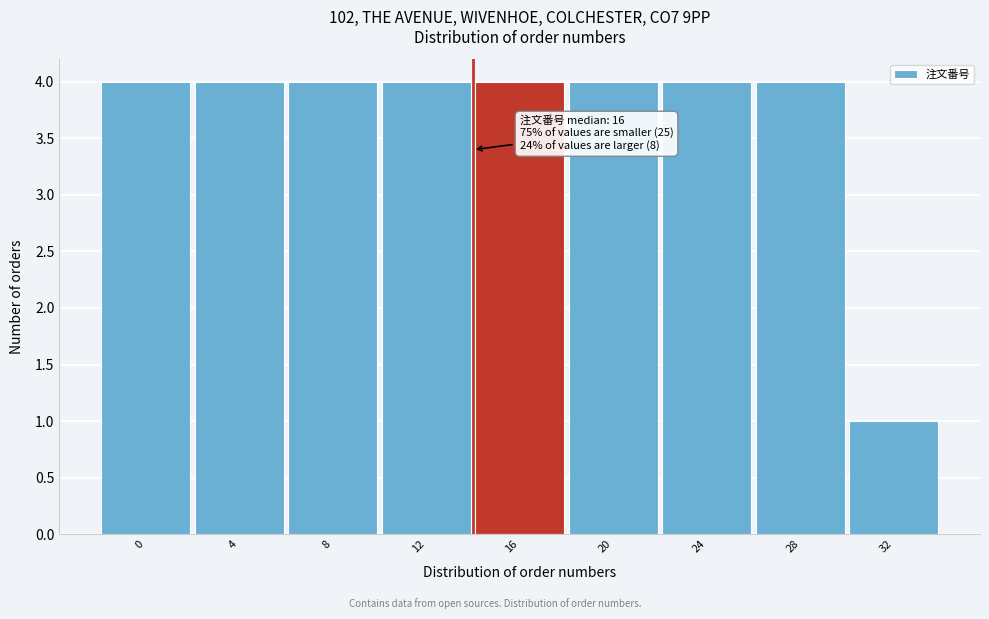

Reading left to right, transcribe all the data shown in this chart.

0=4	4=4	8=4	12=4	16=4	20=4	24=4	28=4	32=1